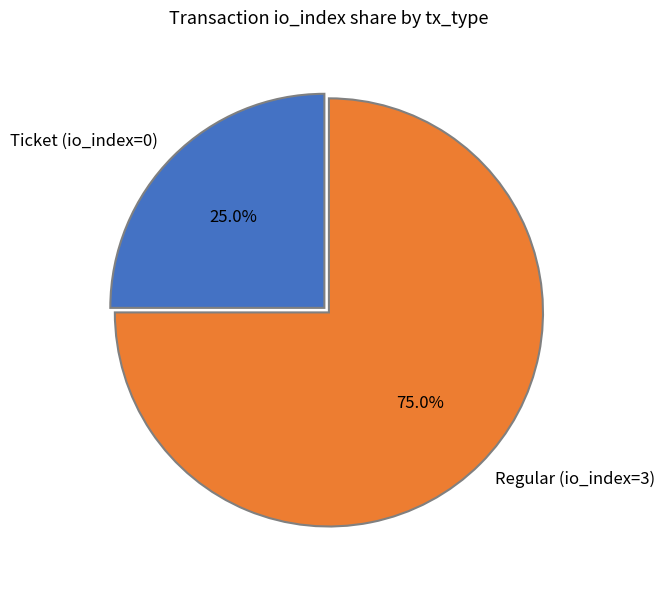

Count the number of slices in the pie.

2